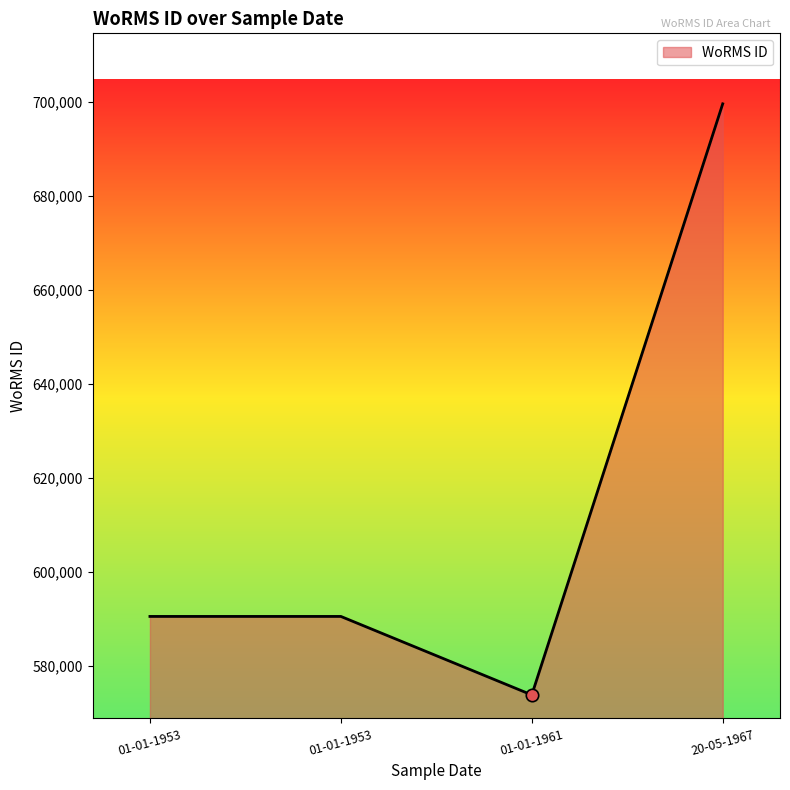

Between 01-01-1953 and 01-01-1961, which is larger?

01-01-1953